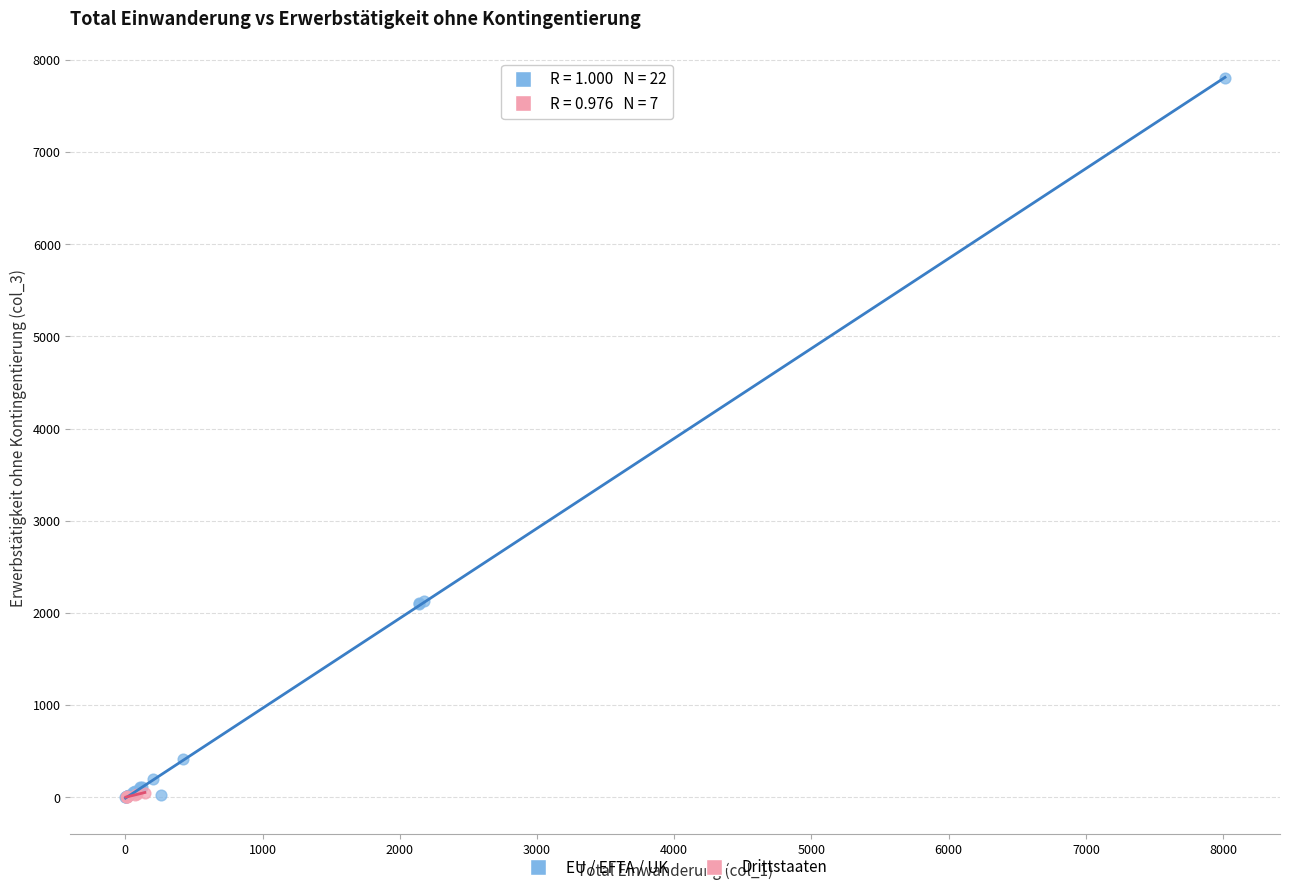

Which series reaches the maximum Y coordinate?

EU / EFTA / UK